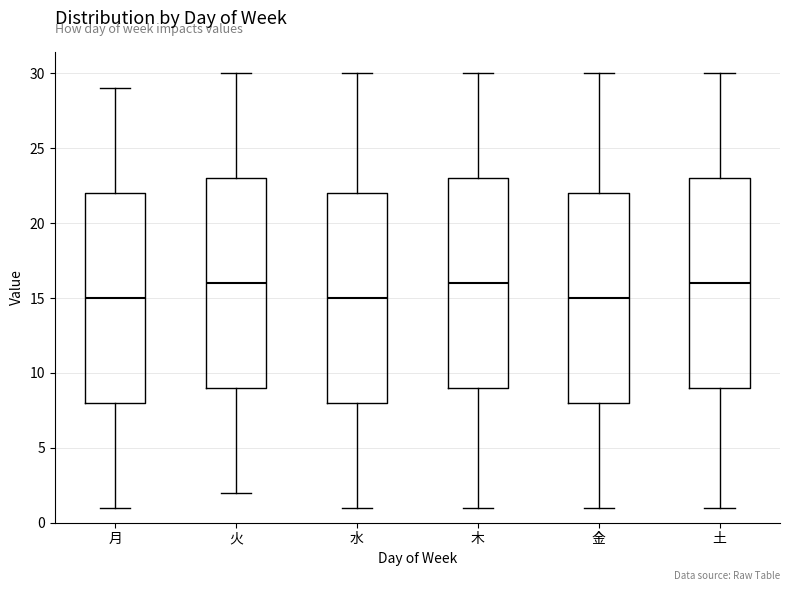

Reading left to right, read every box against the y-axis: the position of its median line, the range the box covers, and the ends of its whiskers. The values are not printed on the chart, so give them approximately, as read against the axis.

月: median 15, box 8 to 22, whiskers 1 to 29
火: median 16, box 9 to 23, whiskers 2 to 30
水: median 15, box 8 to 22, whiskers 1 to 30
木: median 16, box 9 to 23, whiskers 1 to 30
金: median 15, box 8 to 22, whiskers 1 to 30
土: median 16, box 9 to 23, whiskers 1 to 30